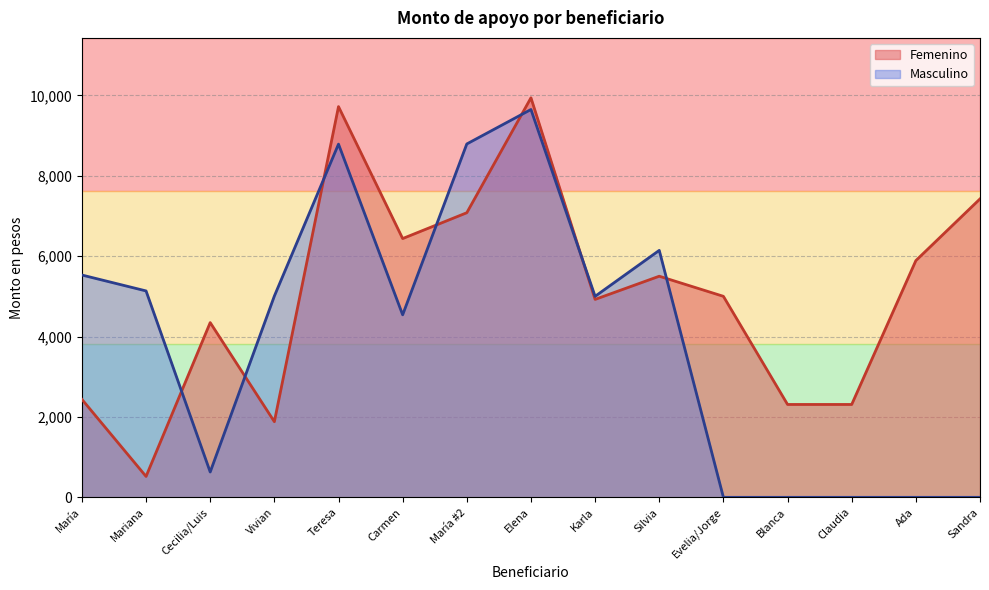

At which label does Masculino first exceed 5000?

María